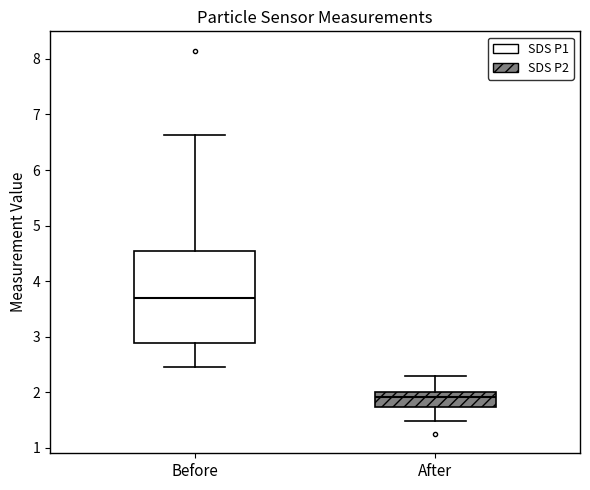

Which box's median line is the highest?

Before